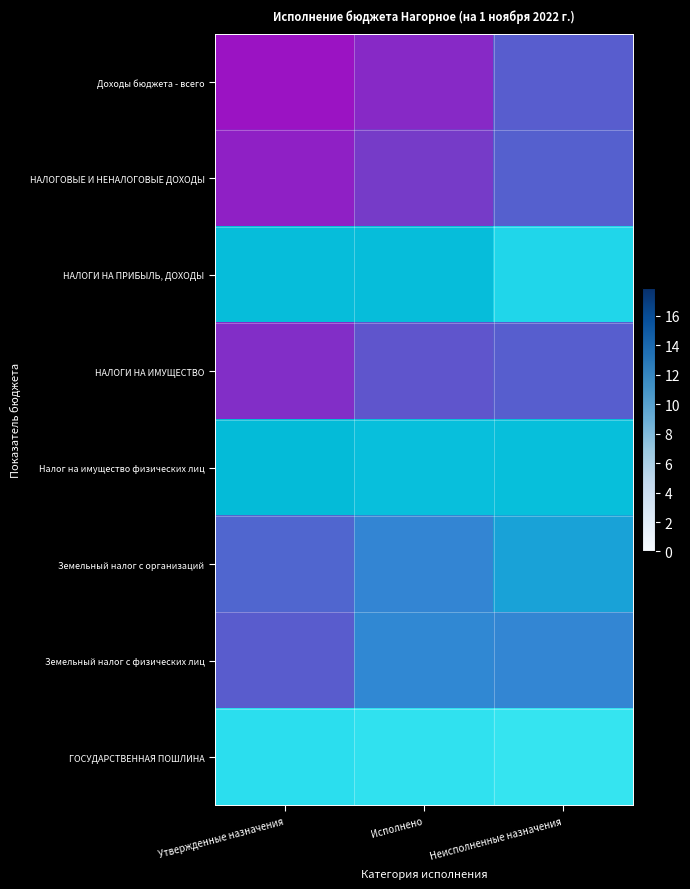

At which category does the chart reach its minimum across all series?

Неисполненные назначения